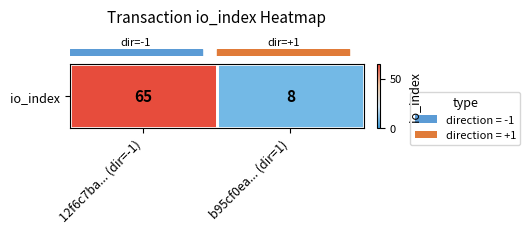

List the labels in order of value, smallest first.

b95cf0ea... (dir=1), 12f6c7ba... (dir=-1)